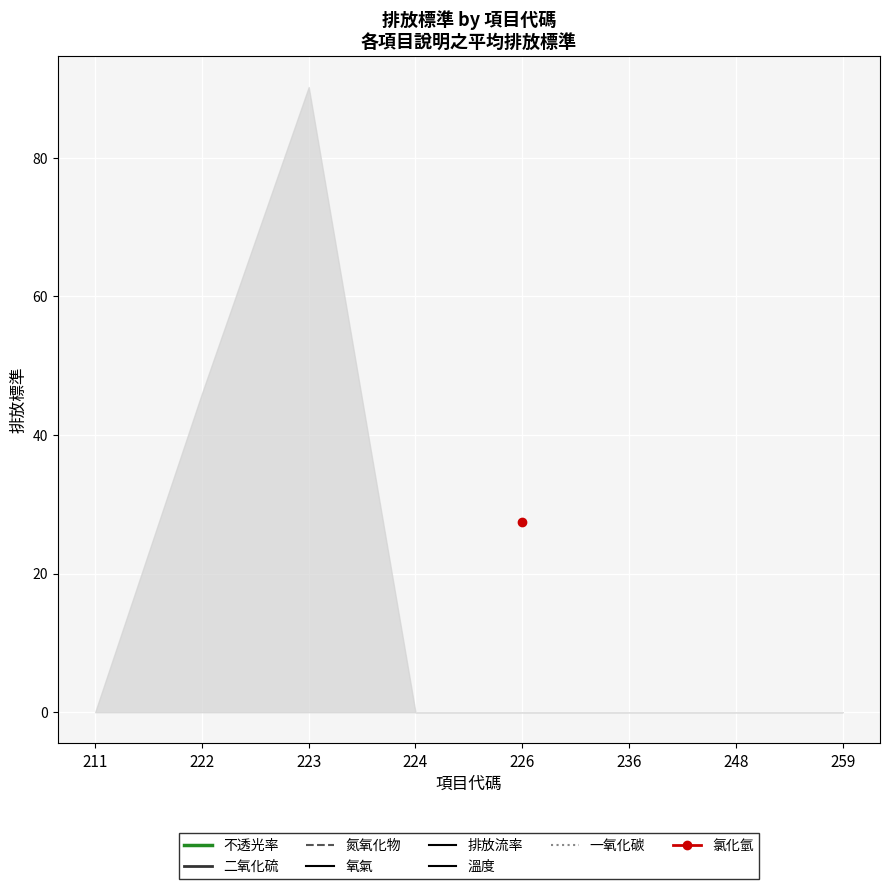

How many interior local peaks does the 氮氧化物 series have?

2